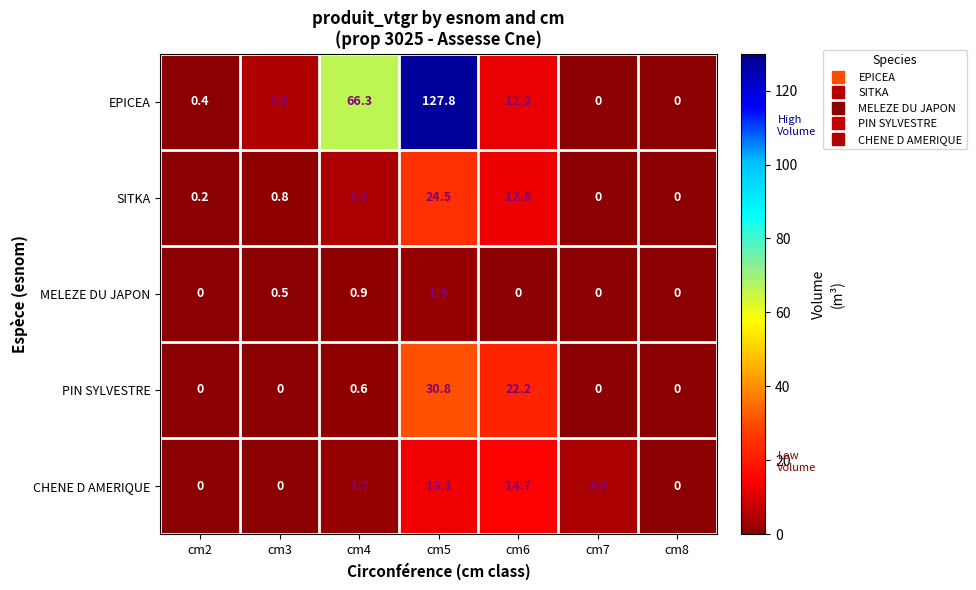

What is the sum of the MELEZE DU JAPON values at cm5 and cm2?

1.9